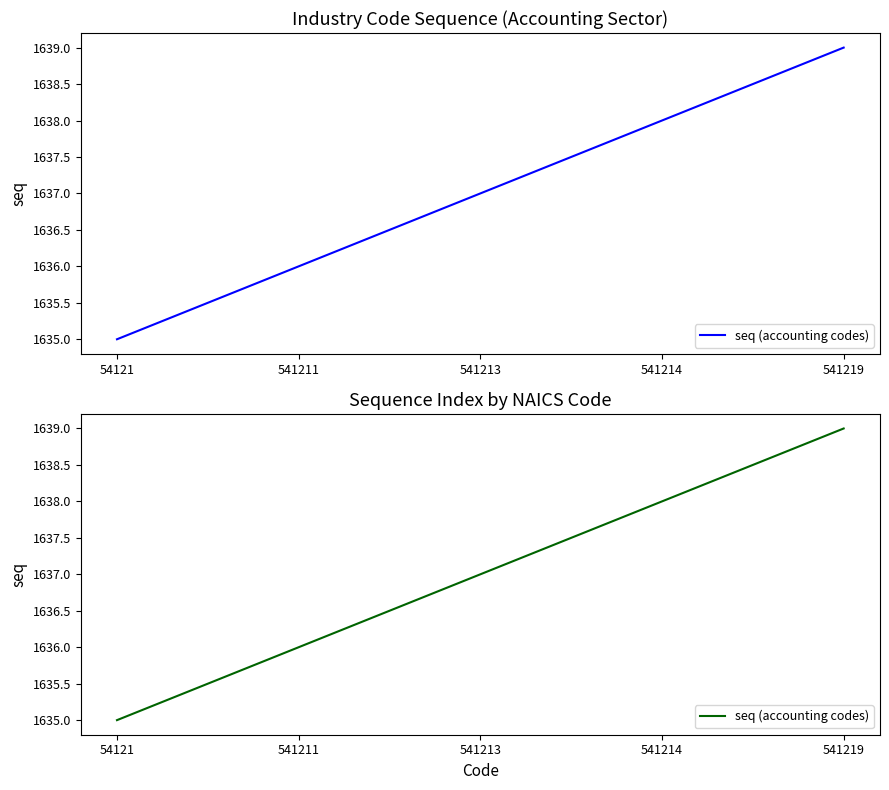

True or false: the data shows 1639 at 541219.

True